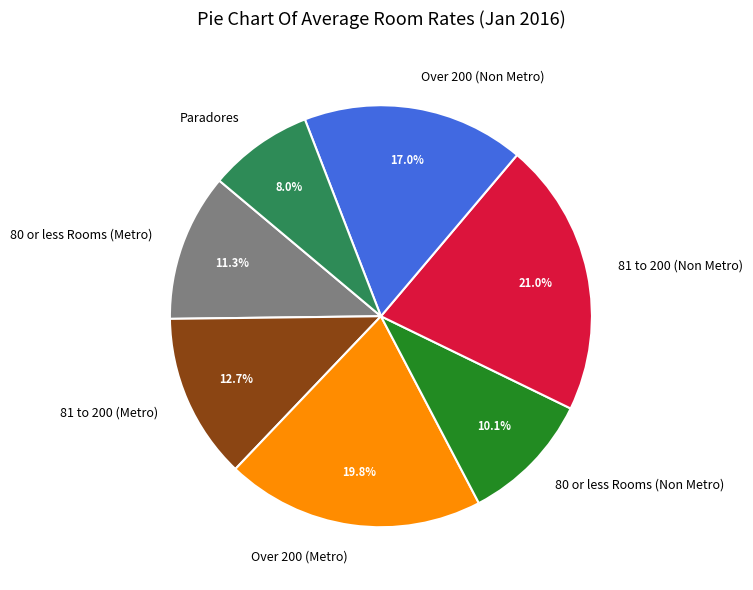

Which category has the smallest portion of the pie?

Paradores